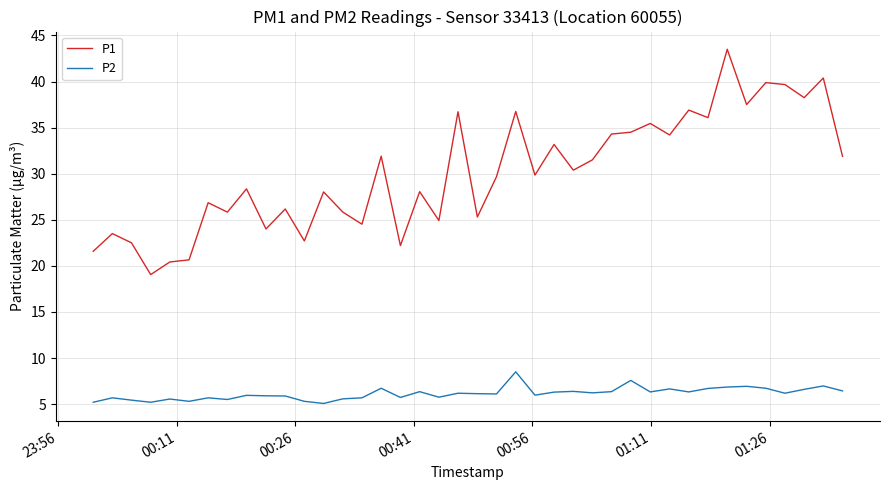

True or false: P2 and P1 cross at least once.

False